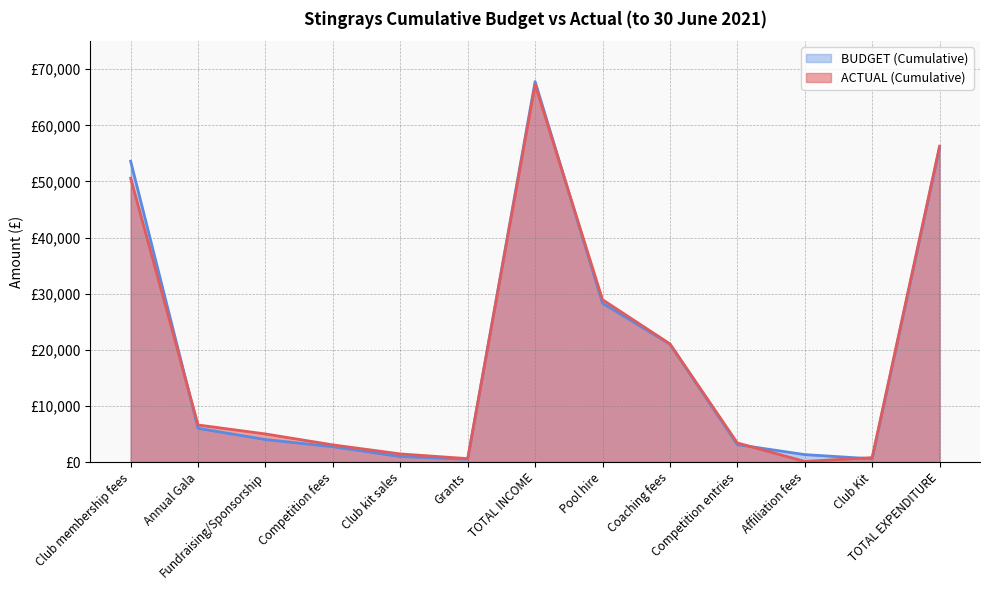

How many data points in ACTUAL (Cumulative) are less than 5000?

6